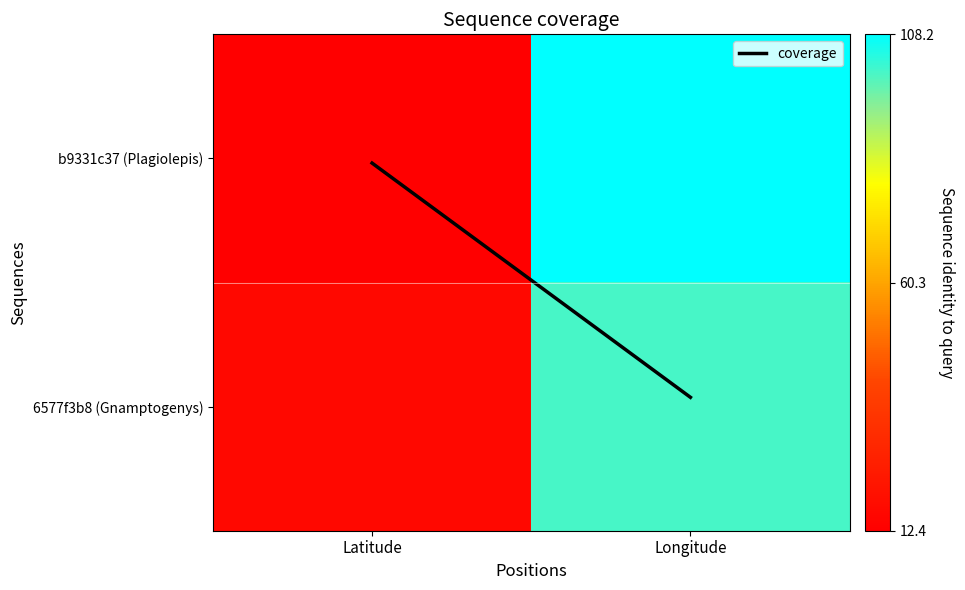

At how many categories does at least one series exceed 54?

1